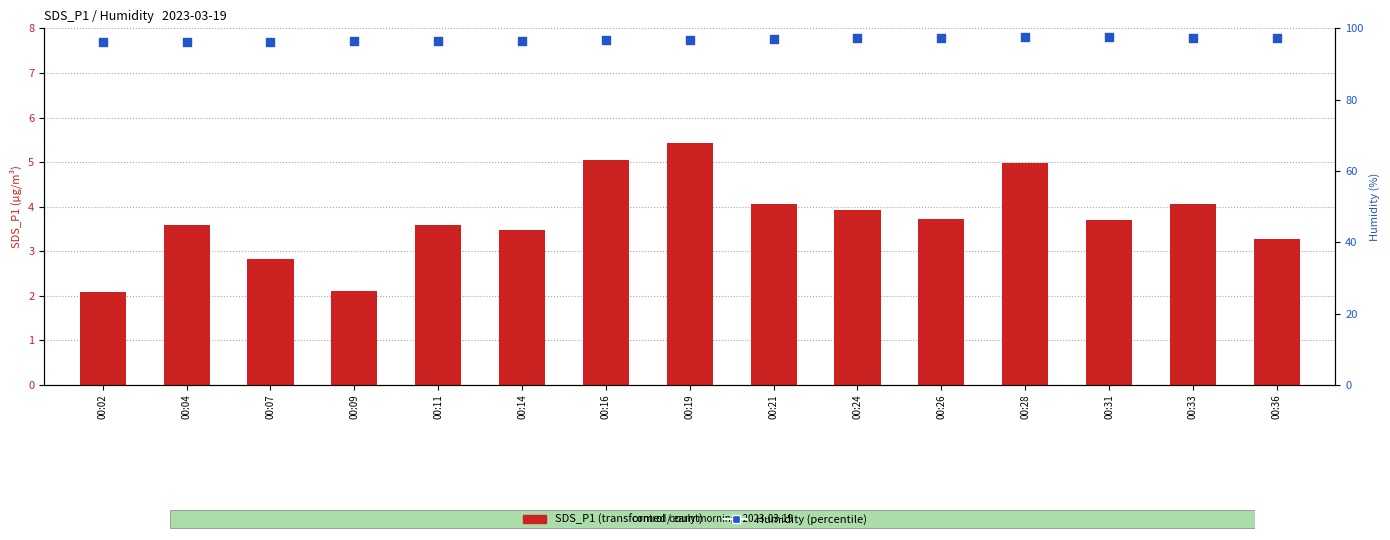

Which series contains the highest Y value?

Humidity (%)